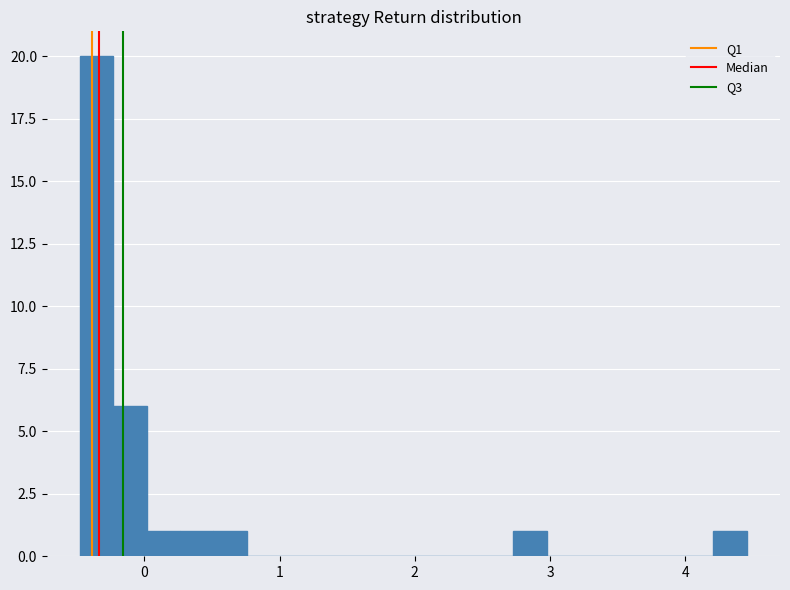

Around what value on the x-axis is the tallest bar? Give the approximate position of its centre, as read against the axis.

-0.4